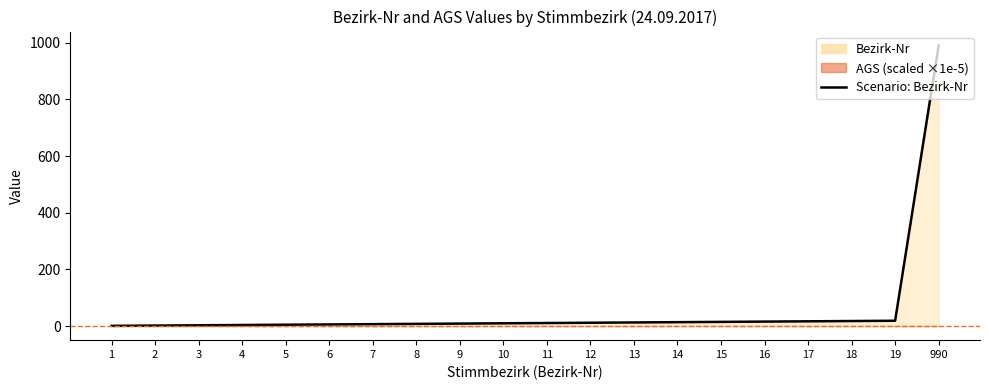

What is the change in value from 4 to 11?

+7